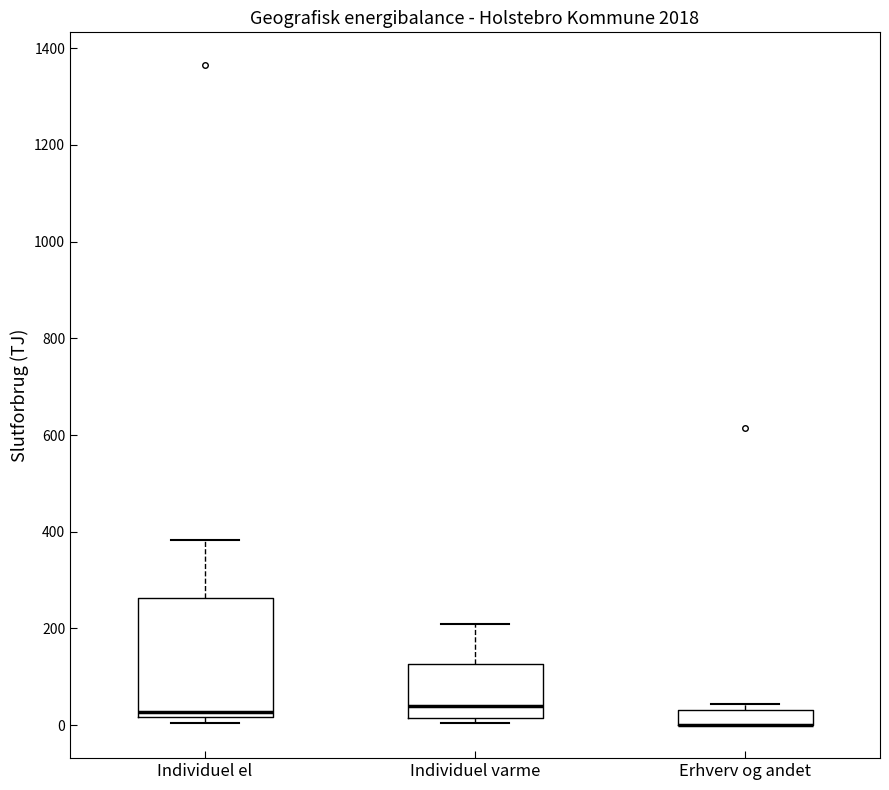

Which box is the tallest, from its lower edge to its upper edge?

Individuel el